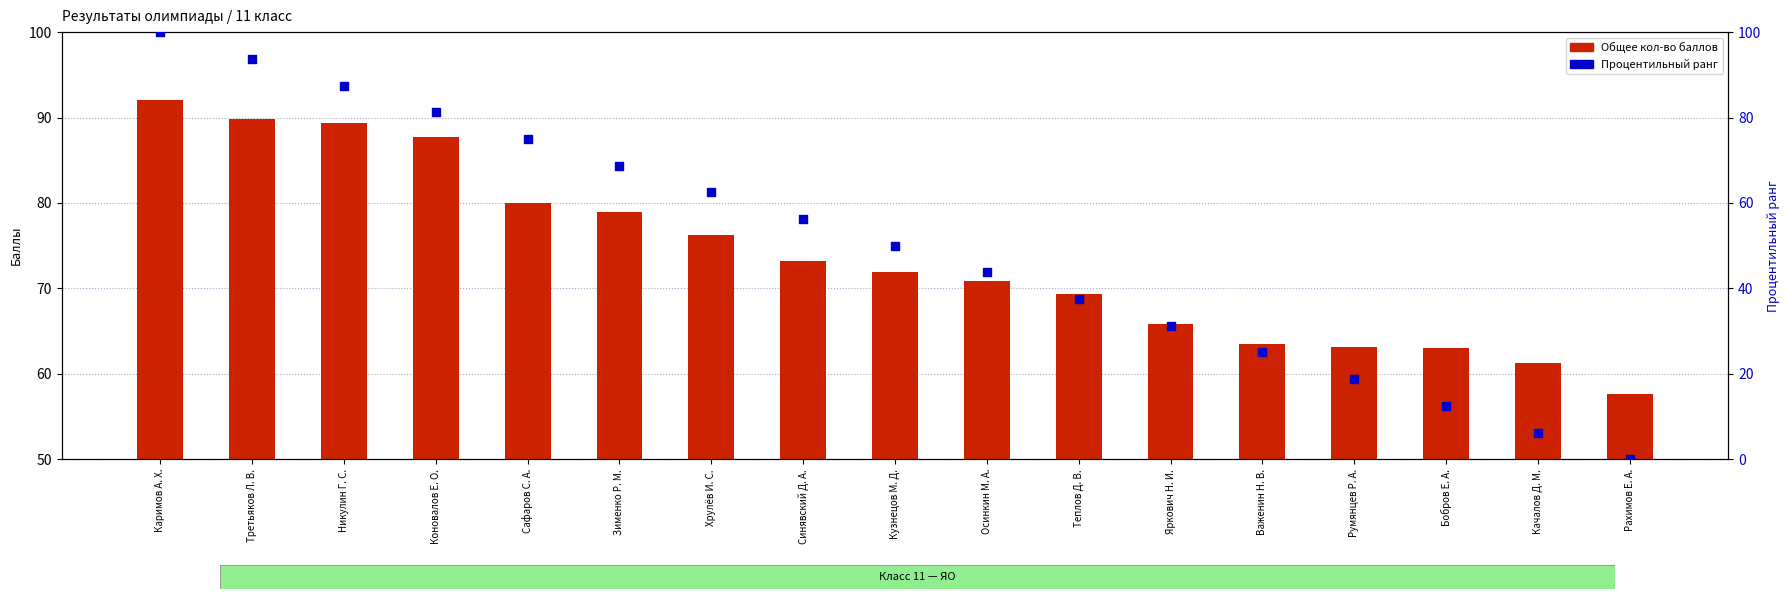

What is the total value across all series at Синявский Д. А.?

129.4